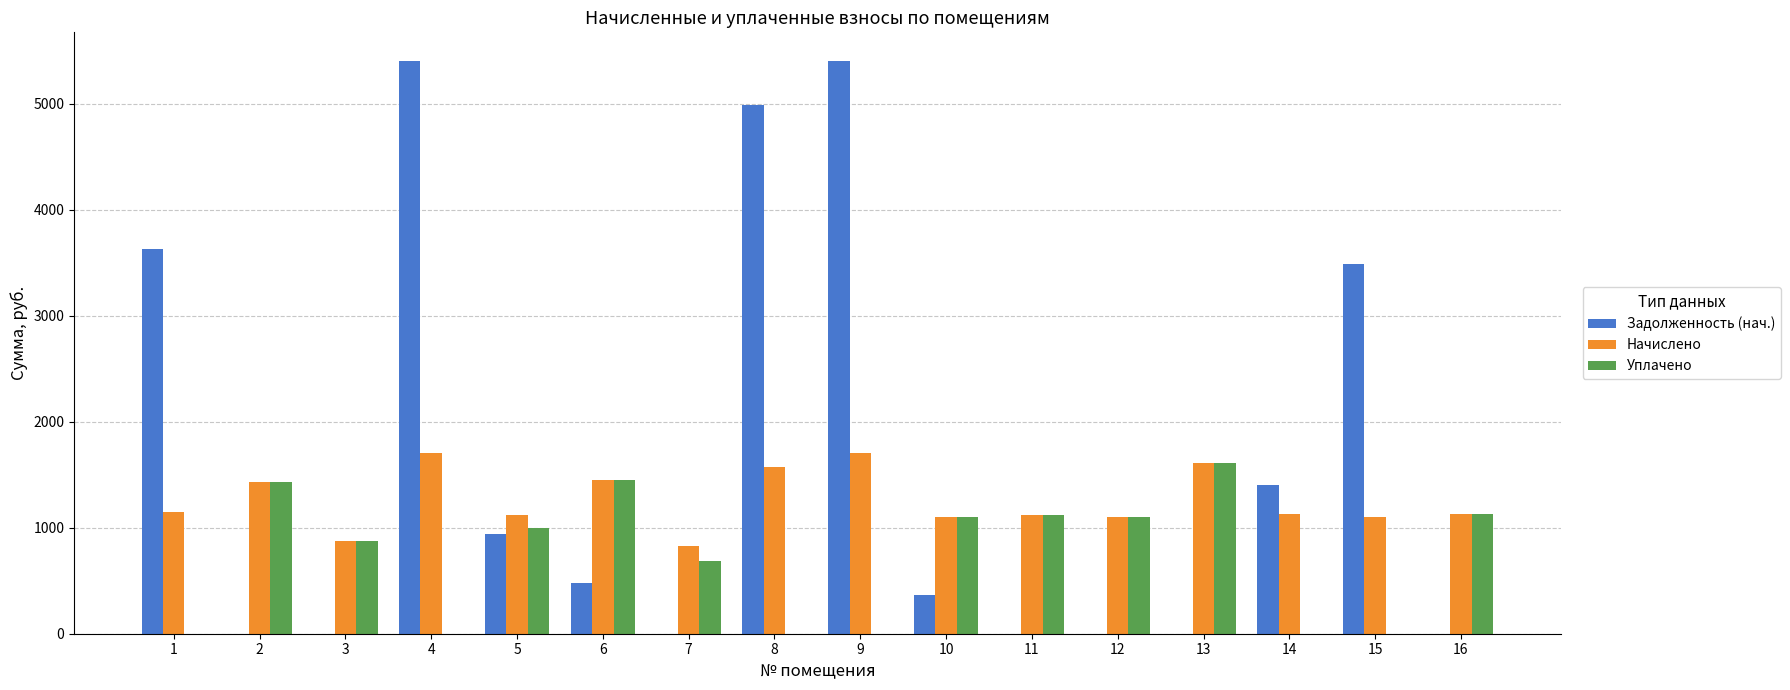

What is the total value across all series at 8?

6555.0